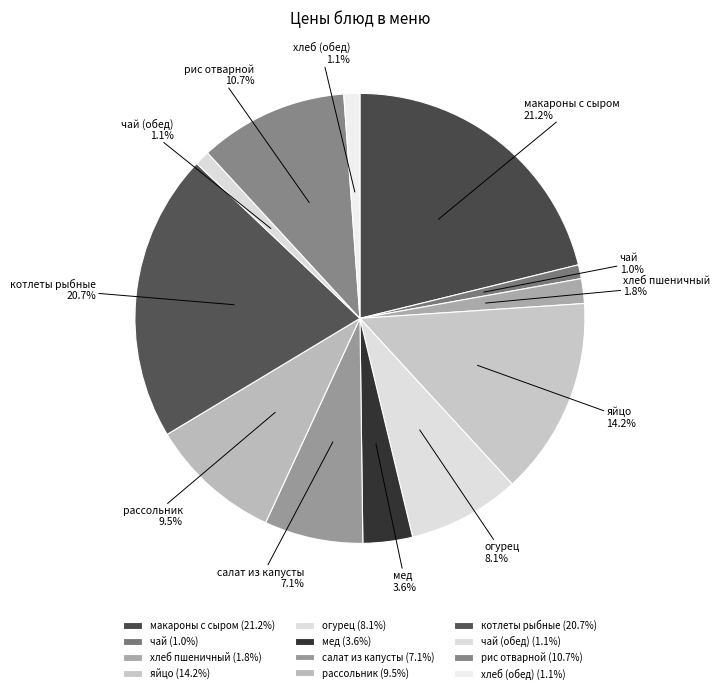

What percentage is the яйцо slice, to the nearest percent?

14%